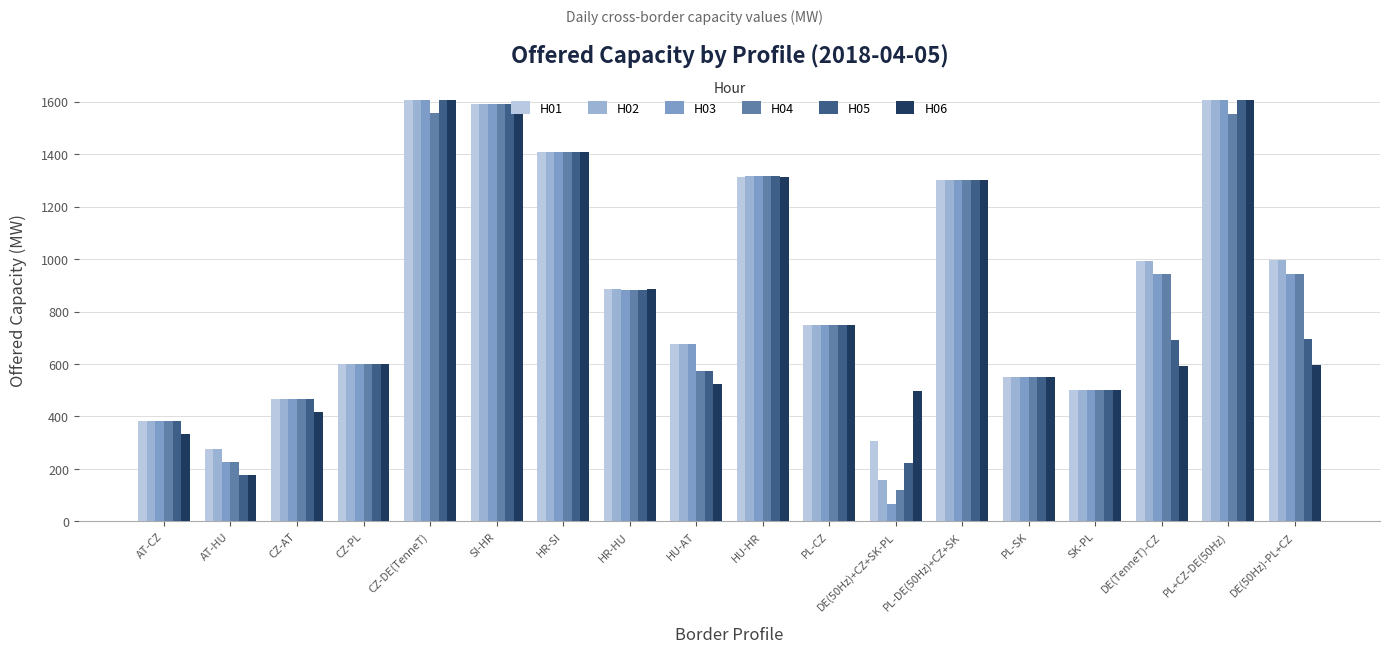

Reading right to left, transcribe all the data shown in this chart.

H01: DE(50Hz)-PL+CZ=995	PL+CZ-DE(50Hz)=1605	DE(TenneT)-CZ=992	SK-PL=500	PL-SK=550	PL-DE(50Hz)+CZ+SK=1300	DE(50Hz)+CZ+SK-PL=305	PL-CZ=750	HU-HR=1313	HU-AT=675	HR-HU=887	HR-SI=1410	SI-HR=1590	CZ-DE(TenneT)=1608	CZ-PL=600	CZ-AT=468	AT-HU=275	AT-CZ=382
H02: DE(50Hz)-PL+CZ=995	PL+CZ-DE(50Hz)=1605	DE(TenneT)-CZ=992	SK-PL=500	PL-SK=550	PL-DE(50Hz)+CZ+SK=1300	DE(50Hz)+CZ+SK-PL=157	PL-CZ=750	HU-HR=1315	HU-AT=675	HR-HU=885	HR-SI=1410	SI-HR=1590	CZ-DE(TenneT)=1608	CZ-PL=600	CZ-AT=468	AT-HU=275	AT-CZ=382
H03: DE(50Hz)-PL+CZ=945	PL+CZ-DE(50Hz)=1605	DE(TenneT)-CZ=942	SK-PL=500	PL-SK=550	PL-DE(50Hz)+CZ+SK=1300	DE(50Hz)+CZ+SK-PL=65	PL-CZ=750	HU-HR=1316	HU-AT=675	HR-HU=884	HR-SI=1410	SI-HR=1590	CZ-DE(TenneT)=1608	CZ-PL=600	CZ-AT=468	AT-HU=225	AT-CZ=382
H04: DE(50Hz)-PL+CZ=945	PL+CZ-DE(50Hz)=1555	DE(TenneT)-CZ=942	SK-PL=500	PL-SK=550	PL-DE(50Hz)+CZ+SK=1300	DE(50Hz)+CZ+SK-PL=119	PL-CZ=750	HU-HR=1316	HU-AT=575	HR-HU=884	HR-SI=1410	SI-HR=1590	CZ-DE(TenneT)=1558	CZ-PL=600	CZ-AT=468	AT-HU=225	AT-CZ=382
H05: DE(50Hz)-PL+CZ=695	PL+CZ-DE(50Hz)=1605	DE(TenneT)-CZ=692	SK-PL=500	PL-SK=550	PL-DE(50Hz)+CZ+SK=1300	DE(50Hz)+CZ+SK-PL=224	PL-CZ=750	HU-HR=1316	HU-AT=575	HR-HU=884	HR-SI=1410	SI-HR=1590	CZ-DE(TenneT)=1608	CZ-PL=600	CZ-AT=468	AT-HU=175	AT-CZ=382
H06: DE(50Hz)-PL+CZ=595	PL+CZ-DE(50Hz)=1605	DE(TenneT)-CZ=592	SK-PL=500	PL-SK=550	PL-DE(50Hz)+CZ+SK=1300	DE(50Hz)+CZ+SK-PL=498	PL-CZ=750	HU-HR=1314	HU-AT=525	HR-HU=886	HR-SI=1410	SI-HR=1590	CZ-DE(TenneT)=1608	CZ-PL=600	CZ-AT=418	AT-HU=175	AT-CZ=332